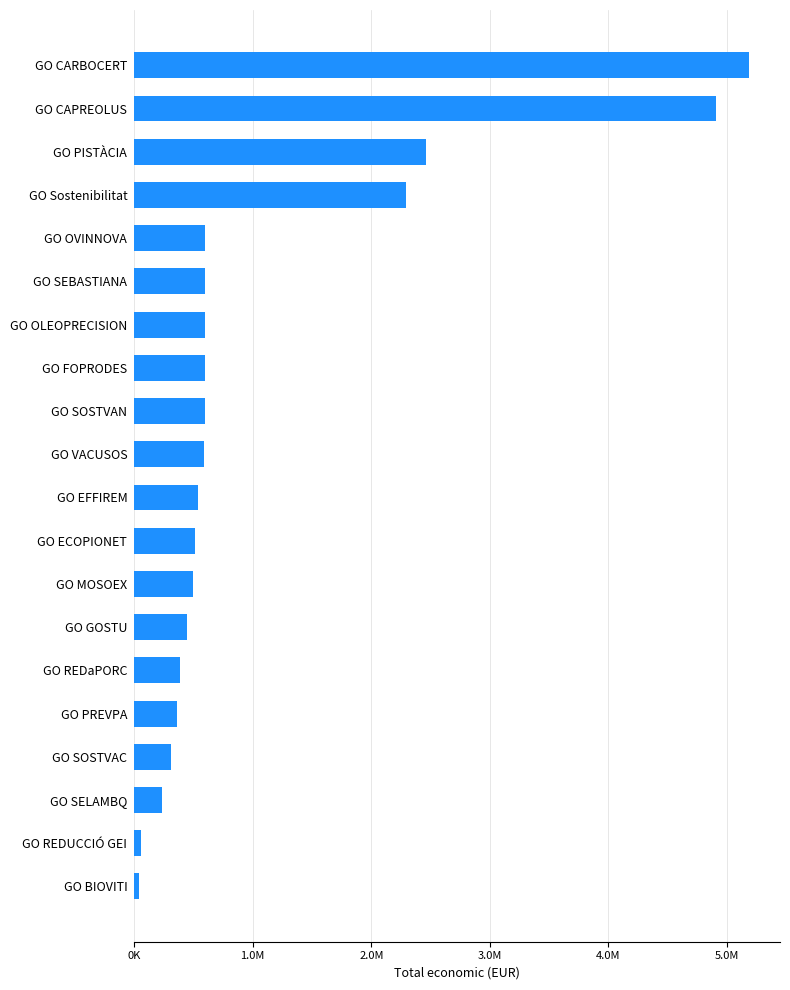

Does the chart contain any negative values?

No